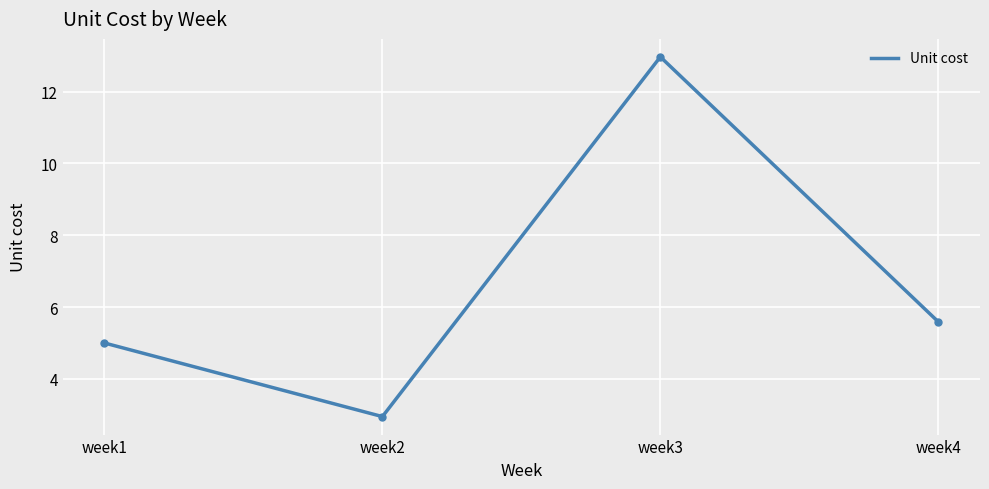

Is this an area chart (filled region under the line)?

No